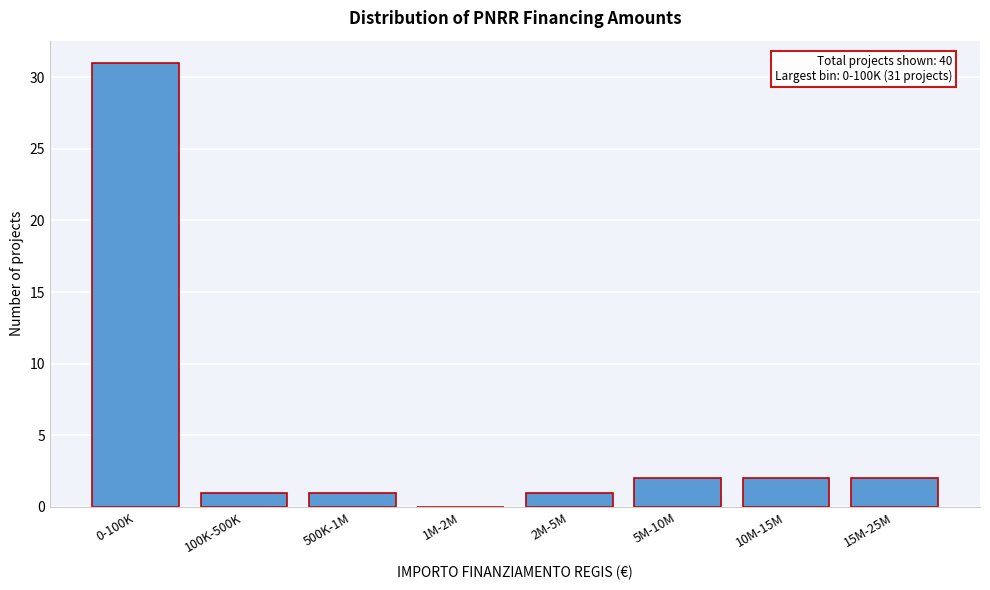

Reading left to right, transcribe all the data shown in this chart.

0-100K=31	100K-500K=1	500K-1M=1	1M-2M=0	2M-5M=1	5M-10M=2	10M-15M=2	15M-25M=2